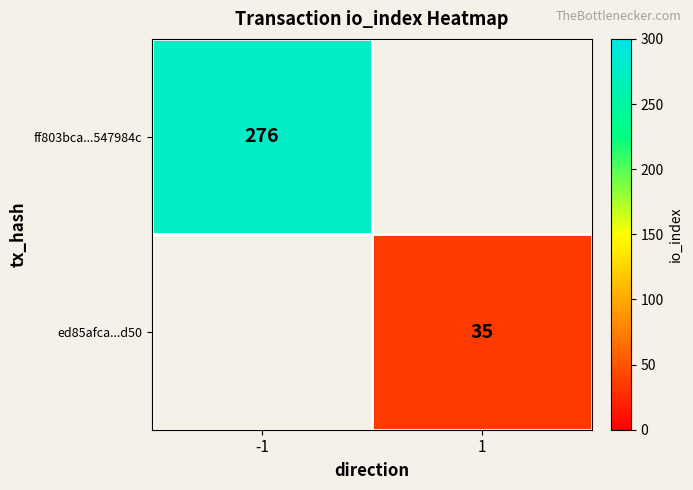

True or false: ff803bca...547984c has a value of 123 at -1.

False